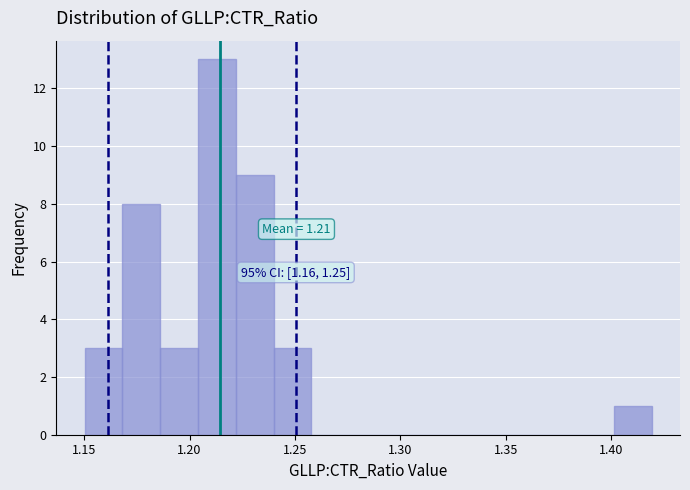

Around what value on the x-axis is the tallest bar? Give the approximate position of its centre, as read against the axis.

1.215